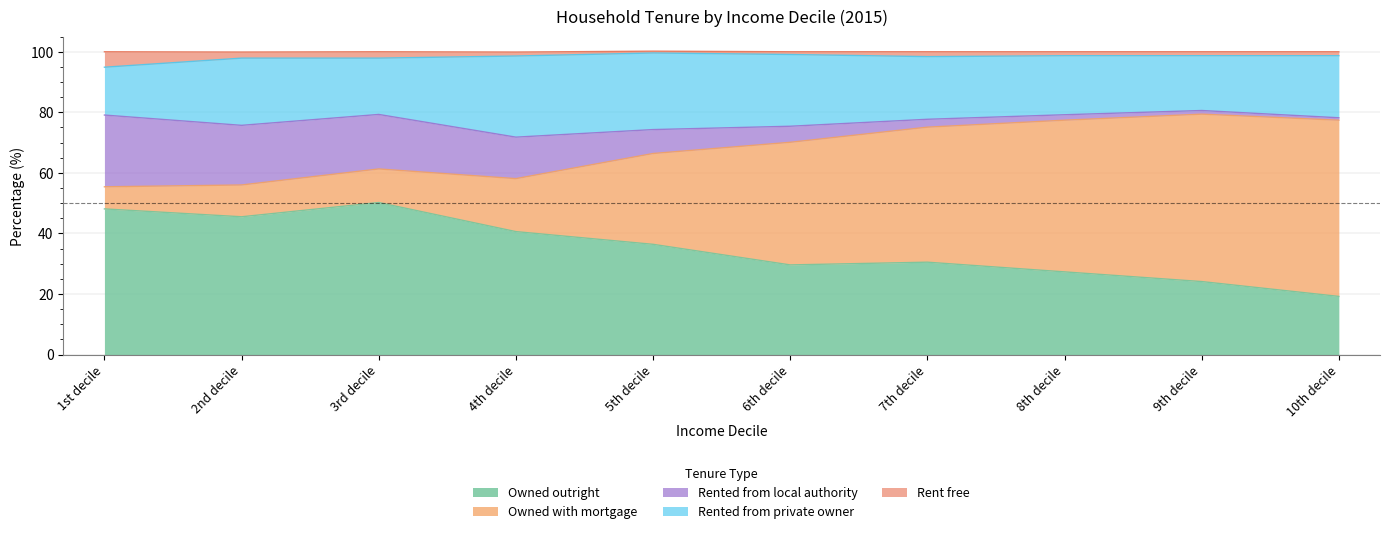

True or false: Rent free and Rented from private owner intersect in this chart.

False